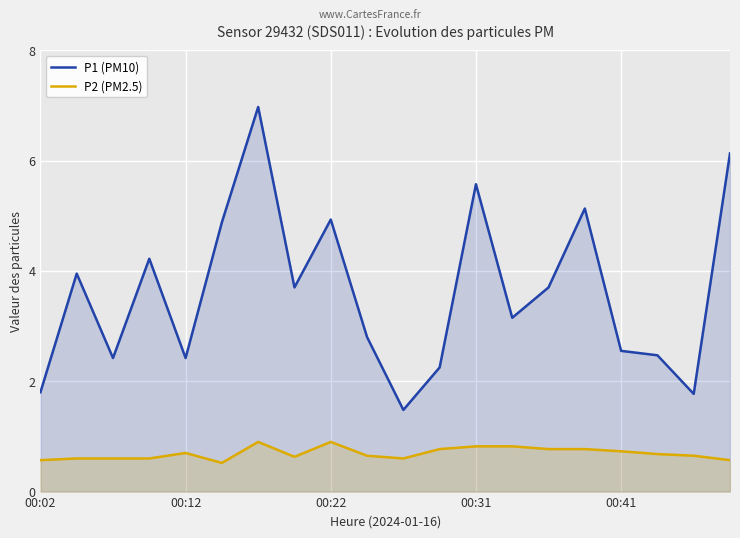

Which series has the largest range (max minus min)?

P1 (PM10)